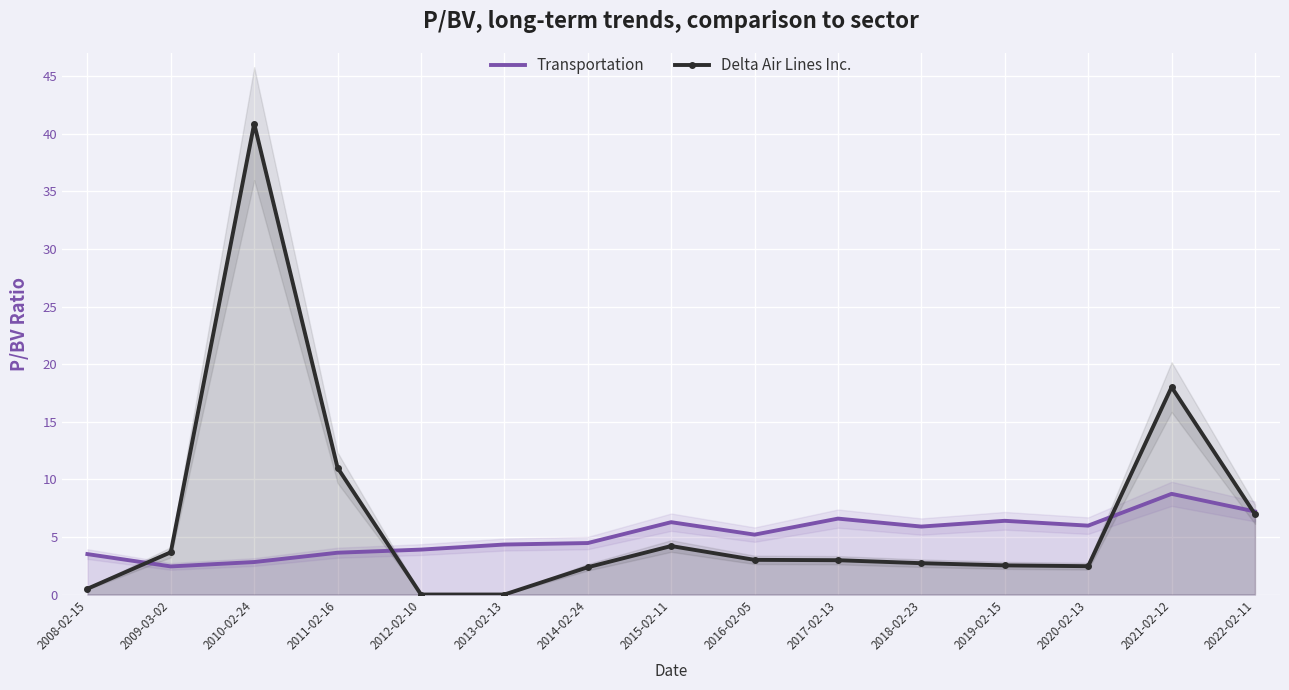

Rank the series at 2009-03-02 from highest to lowest value.

Delta Air Lines Inc., Transportation